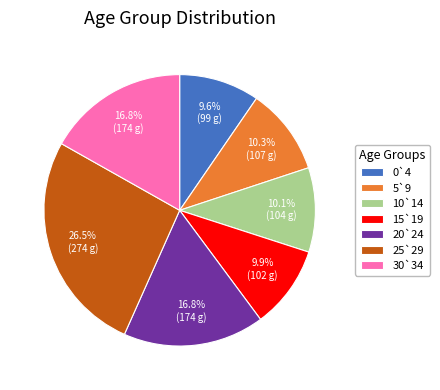

How many slices are in this pie chart?

7